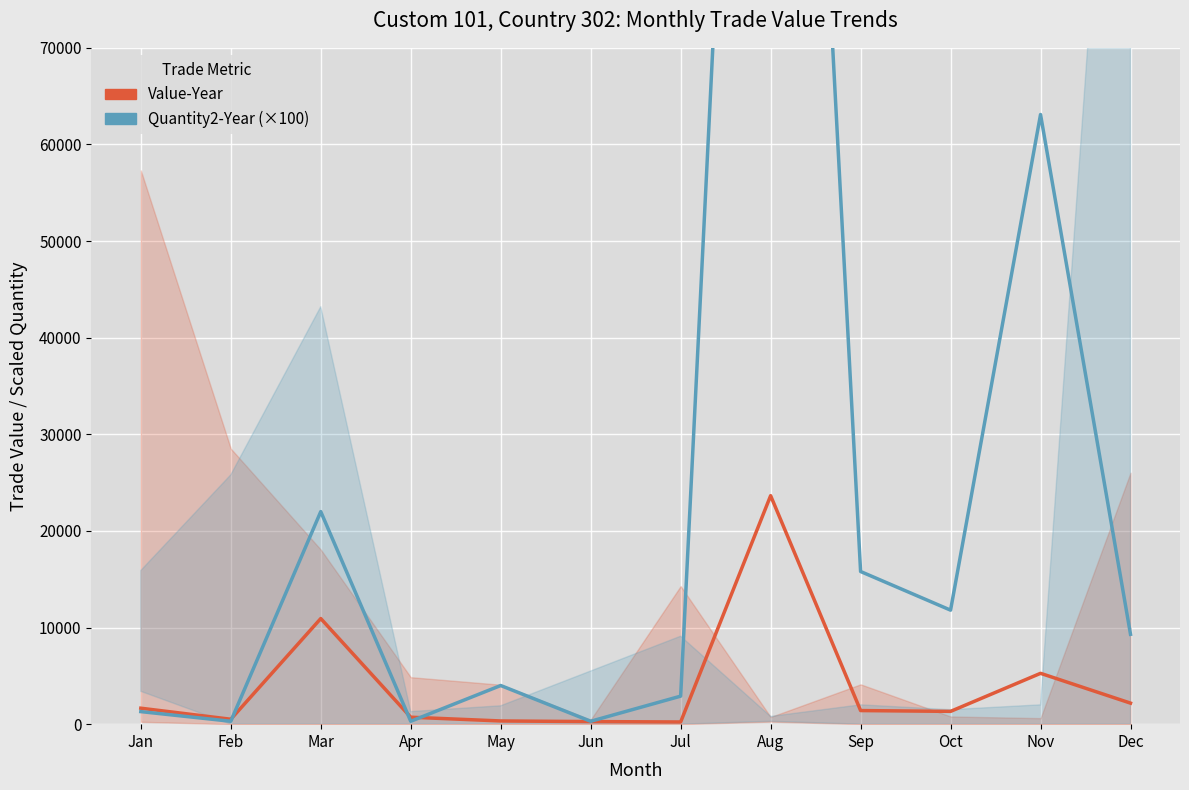

At how many categories does at least one series exceed 57290?

2